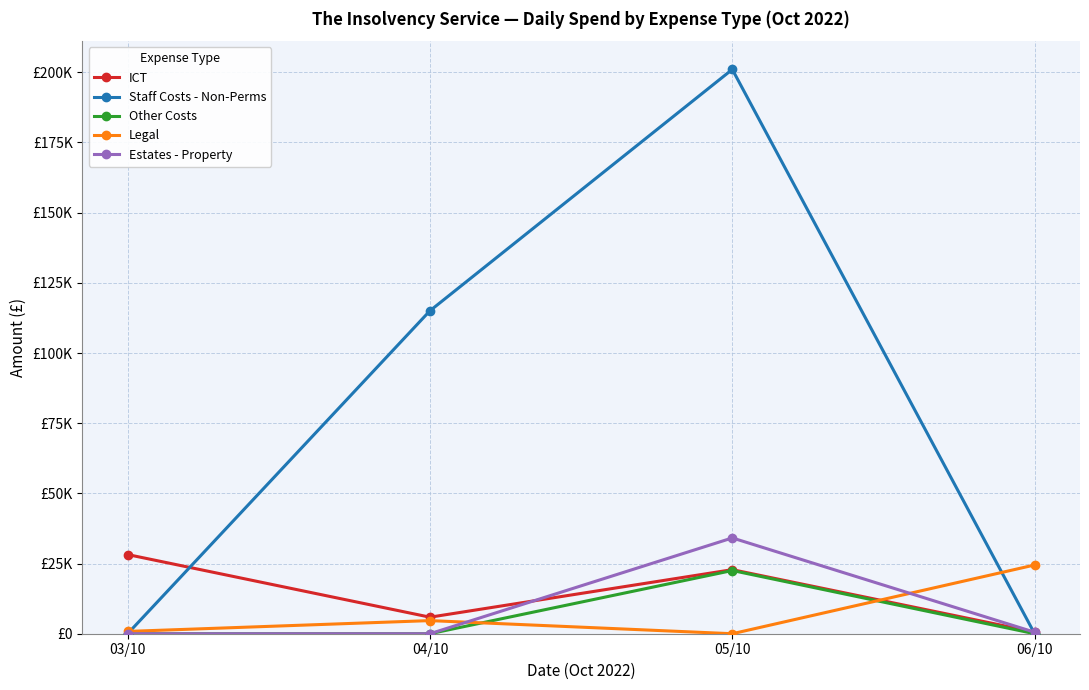

True or false: ICT has more than 0 interior local peaks.

True